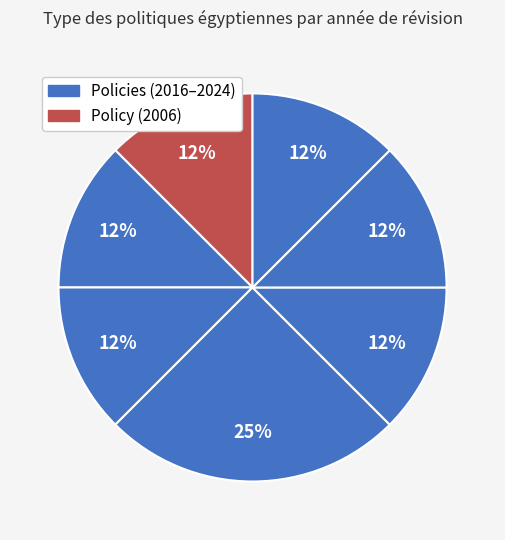

To the nearest percent, what is the average slice percentage?

12%